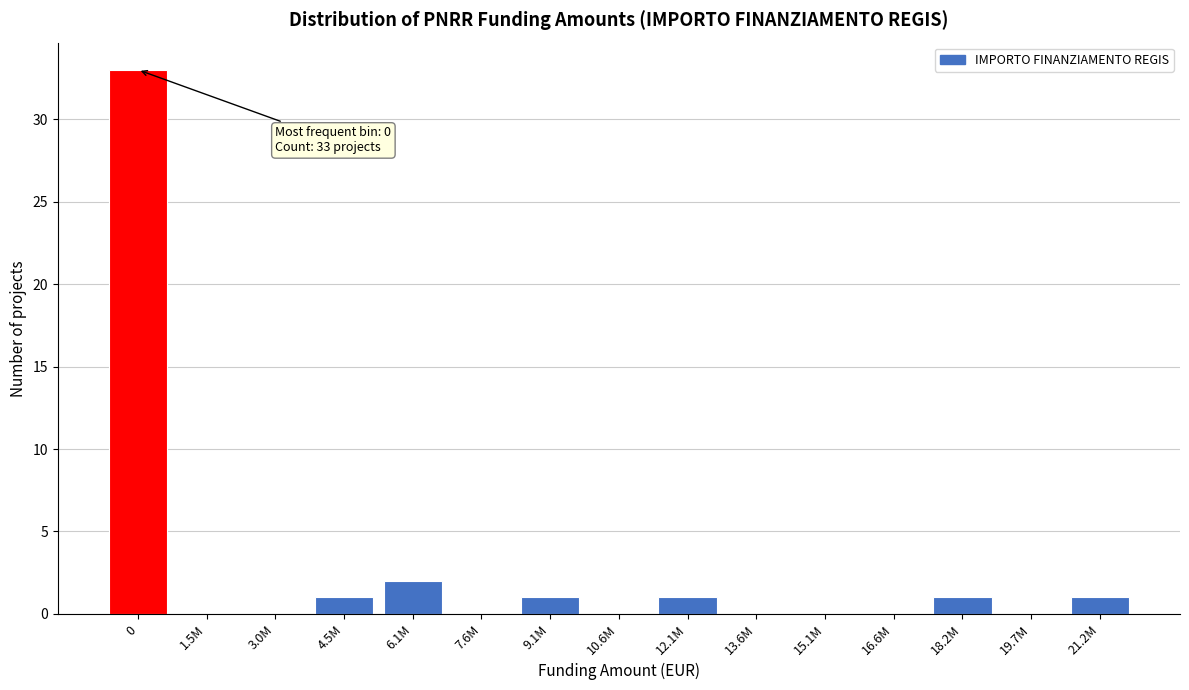

Reading left to right, extract all data points from this chart.

0=33	1.5M=0	3.0M=0	4.5M=1	6.1M=2	7.6M=0	9.1M=1	10.6M=0	12.1M=1	13.6M=0	15.1M=0	16.6M=0	18.2M=1	19.7M=0	21.2M=1